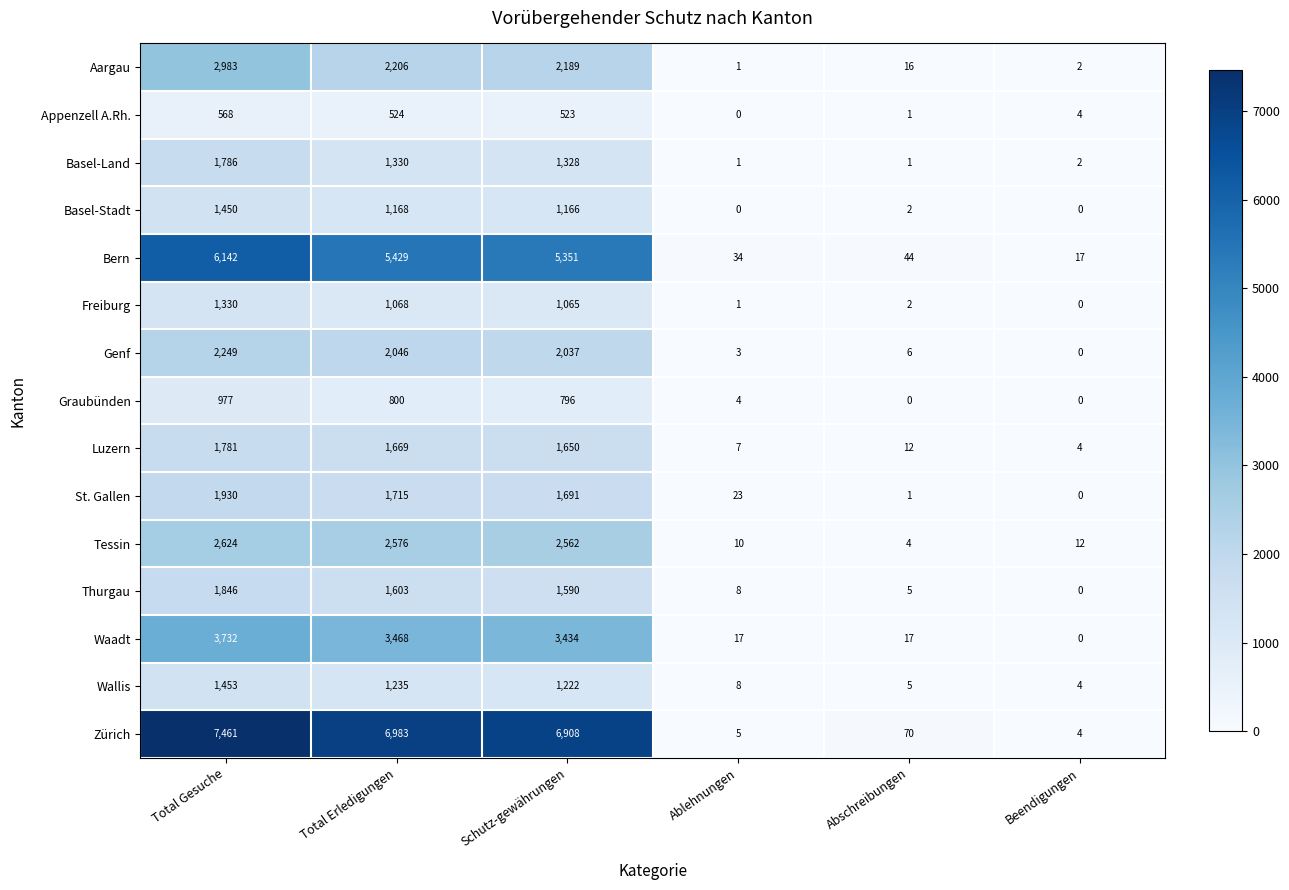

What is the average value of the Genf series?

1057